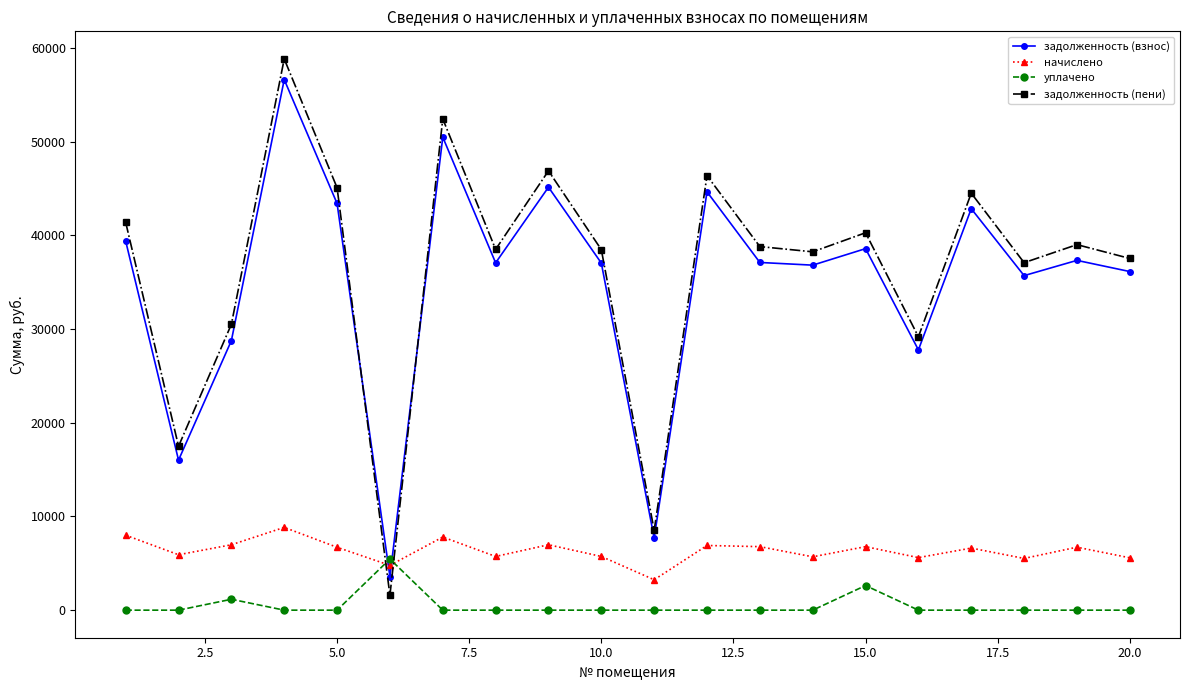

Which series has the largest range (max minus min)?

задолженность (пени)